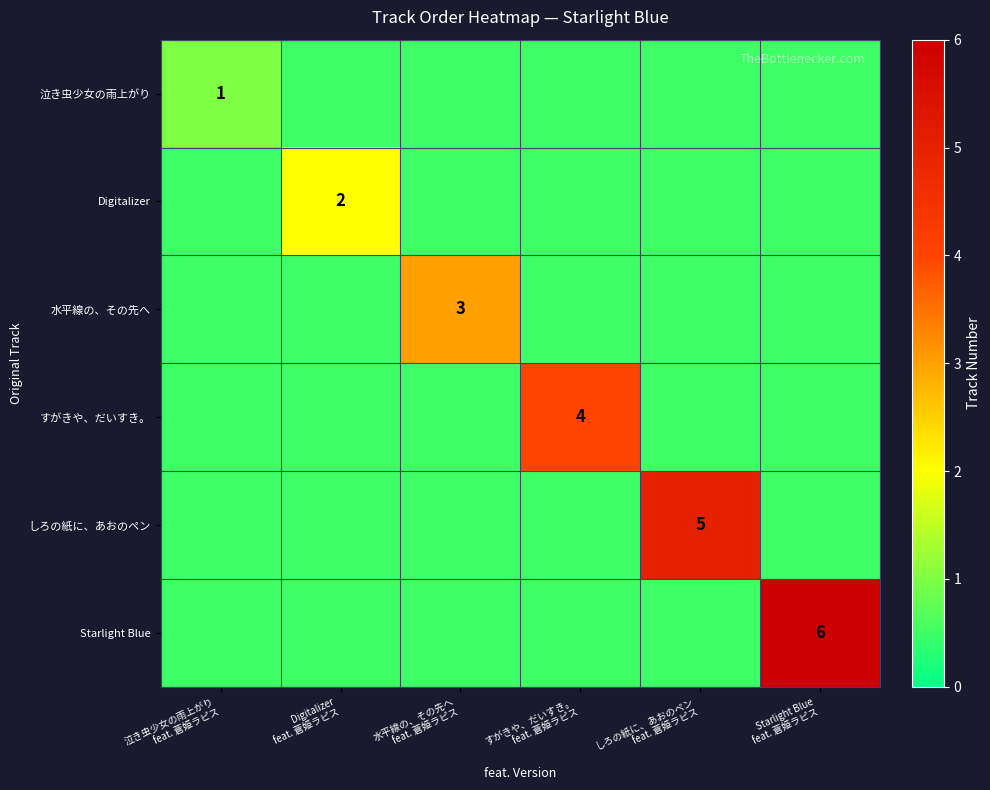

At which category is the sum across all series the highest?

Starlight Blue
feat. 蒼姫ラピス